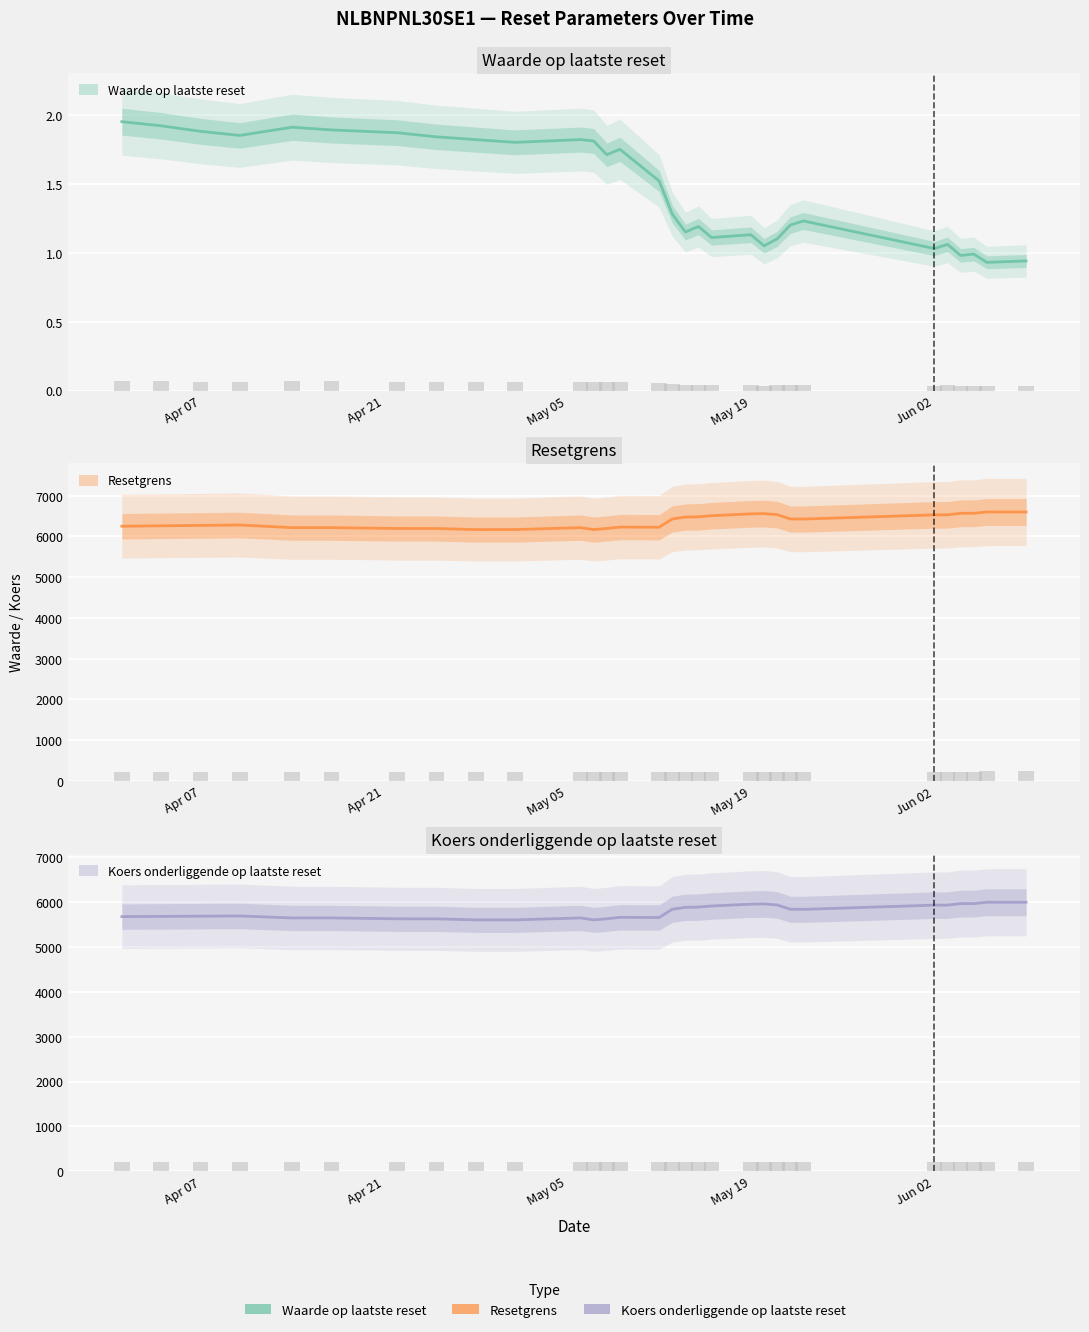

How many bars are there in each group?

3